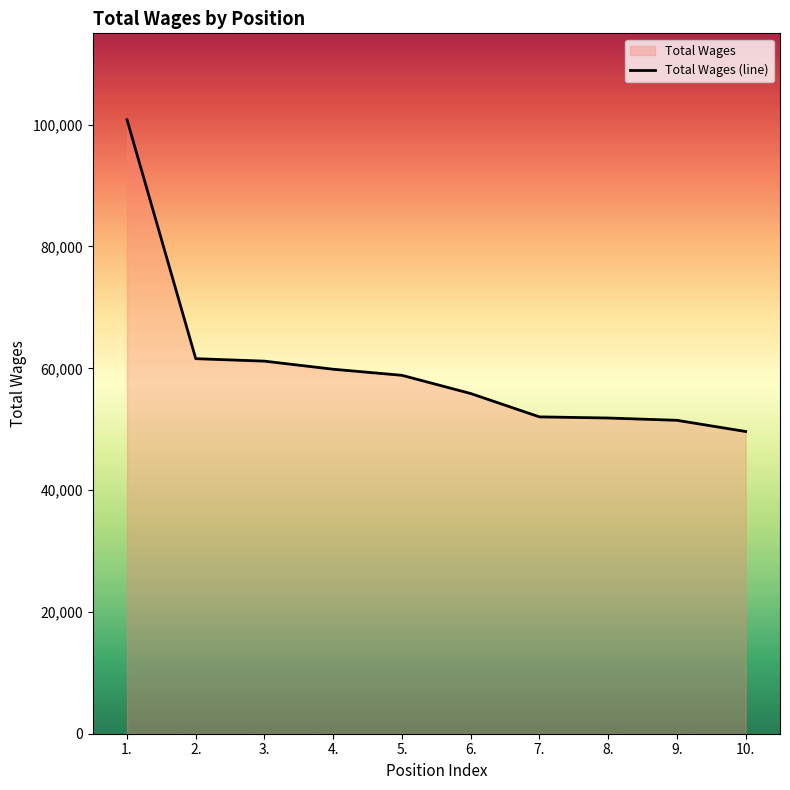

What is the sum of all values?

603063